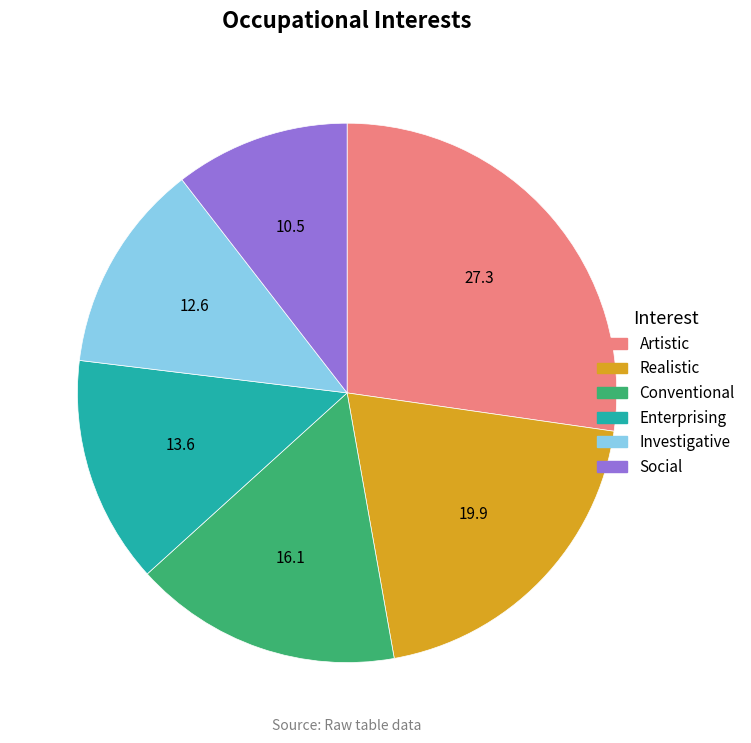

Does Conventional represent more than half of the total?

No